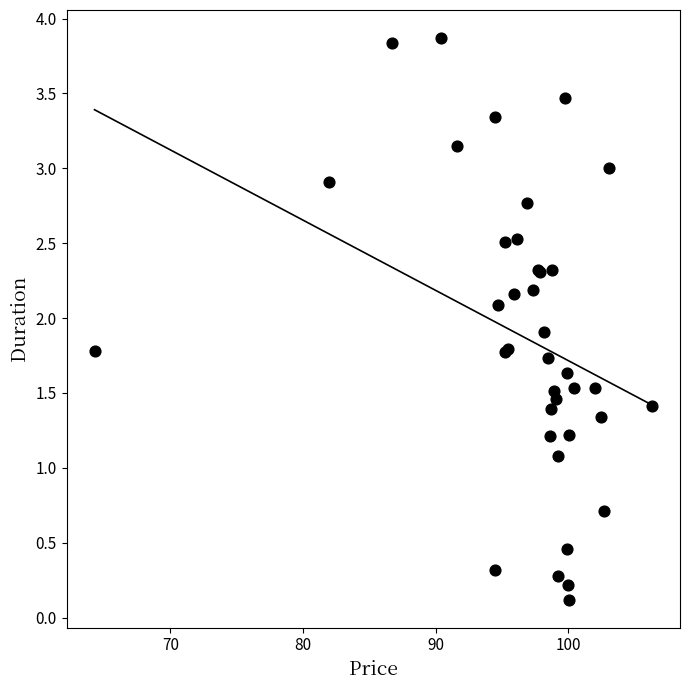

What Y value in the scatter plot is closest to 1?

1.1